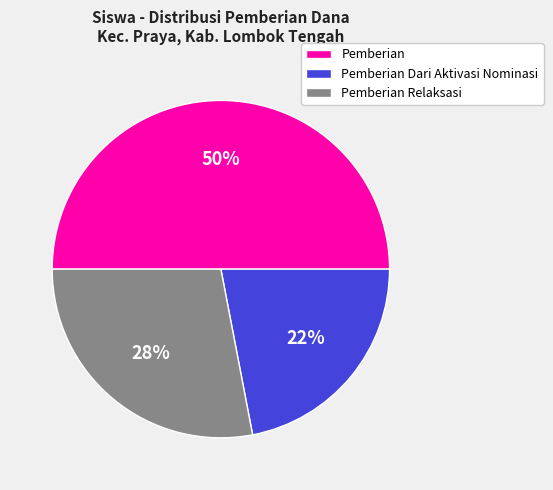

What is the smallest slice in the pie chart?

Pemberian Dari Aktivasi Nominasi